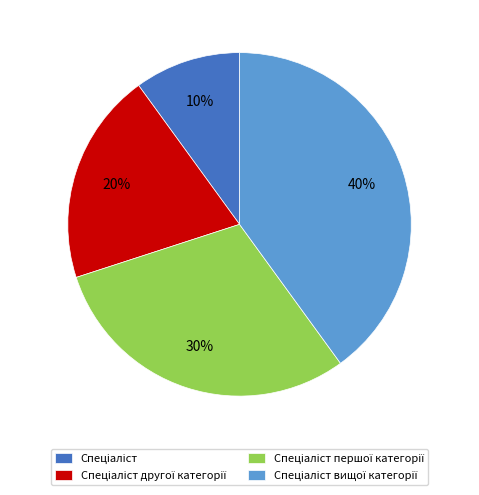

To the nearest percent, what is the difference between the largest and smallest slice percentages?

30%